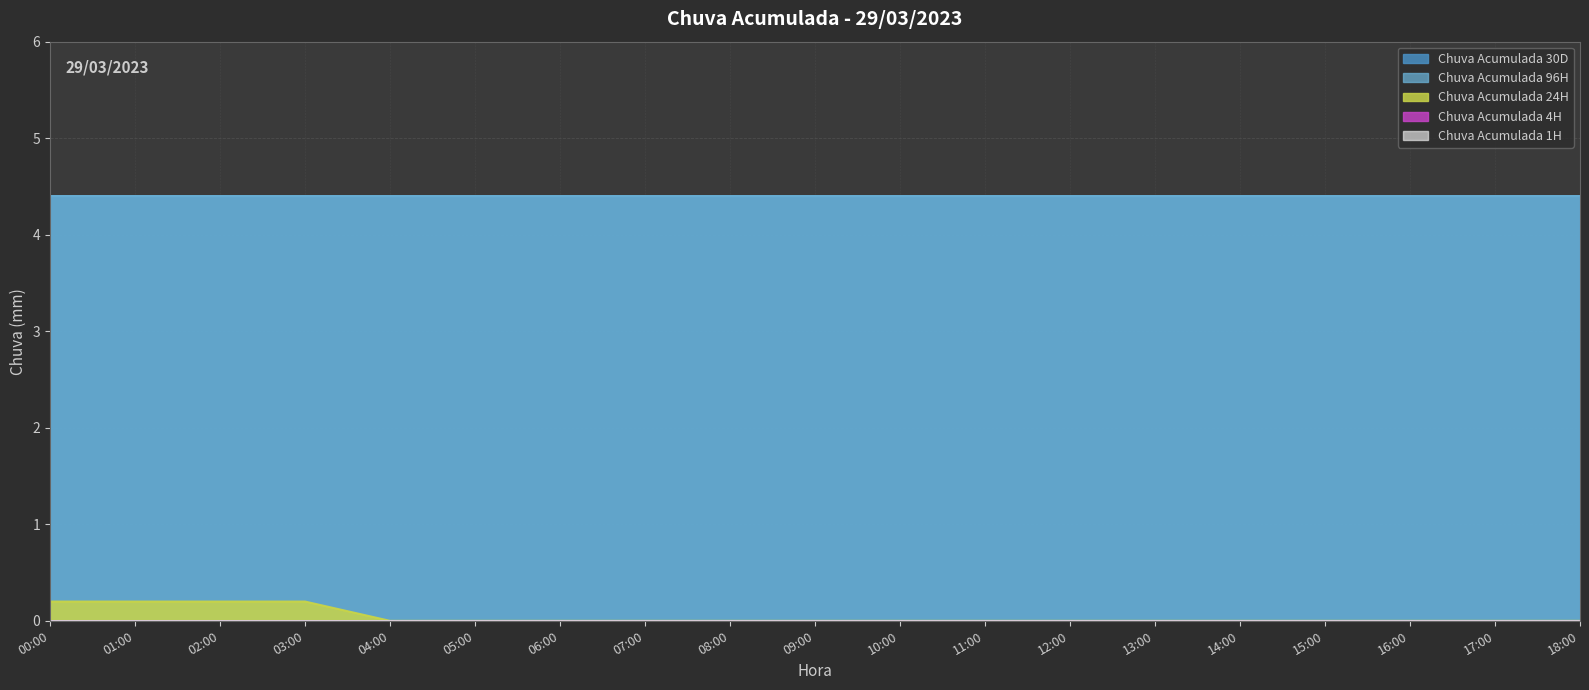

The Chuva Acumulada 30D series shows 1.9 at 17:00. True or false?

False